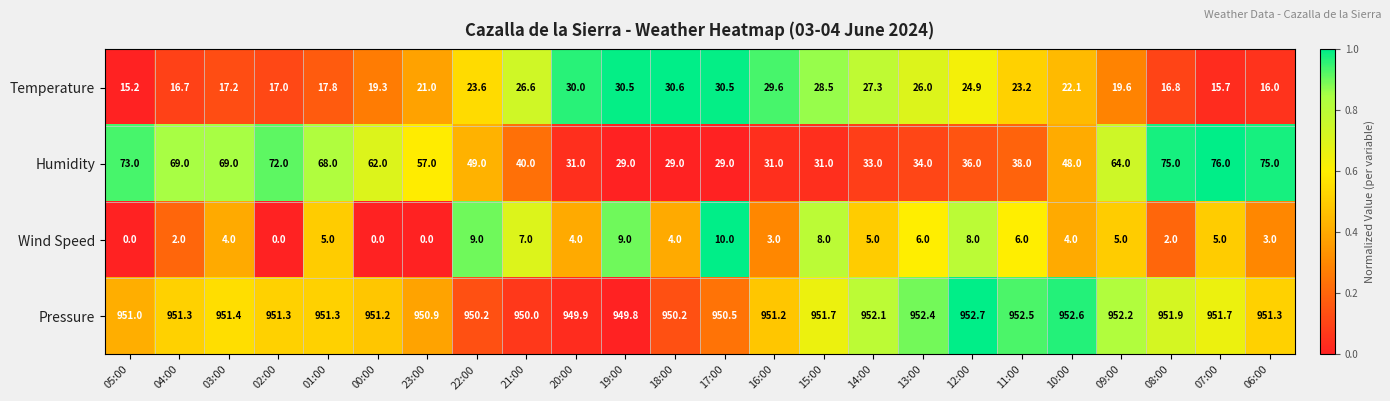

Which series has the largest total across all categories?

Pressure